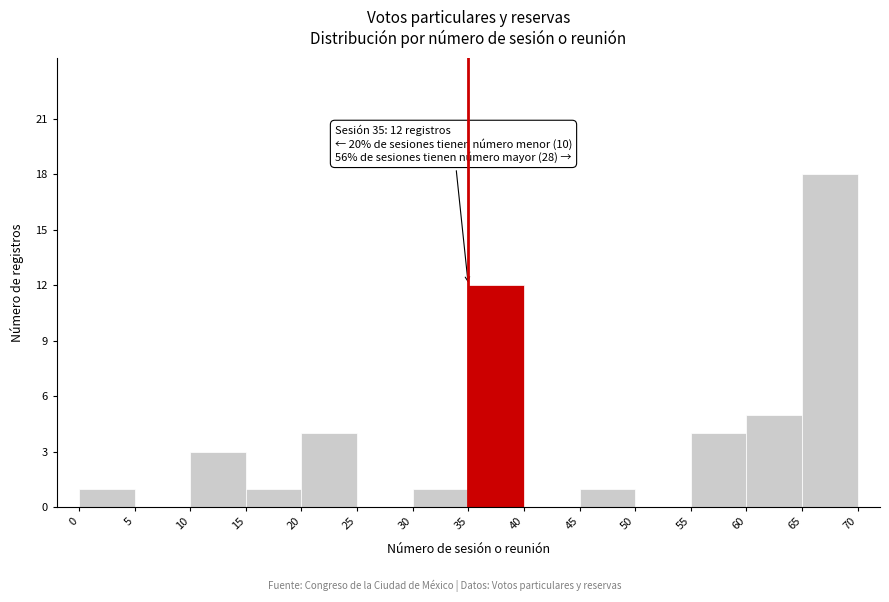

Which range on the x-axis has the tallest bar?

65 to 70